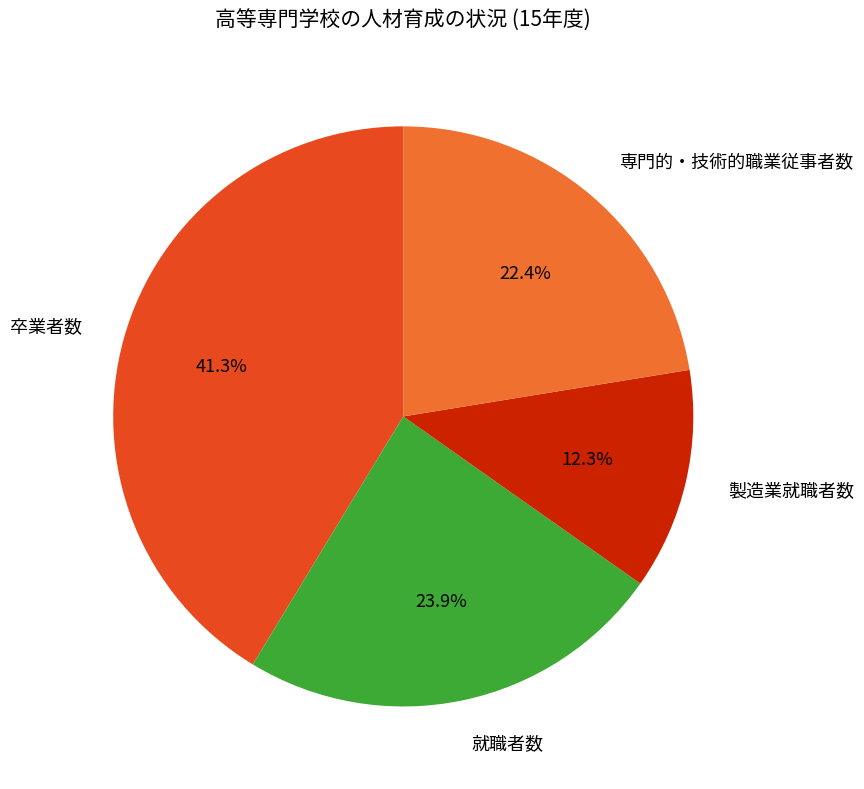

How many slices are in this pie chart?

4